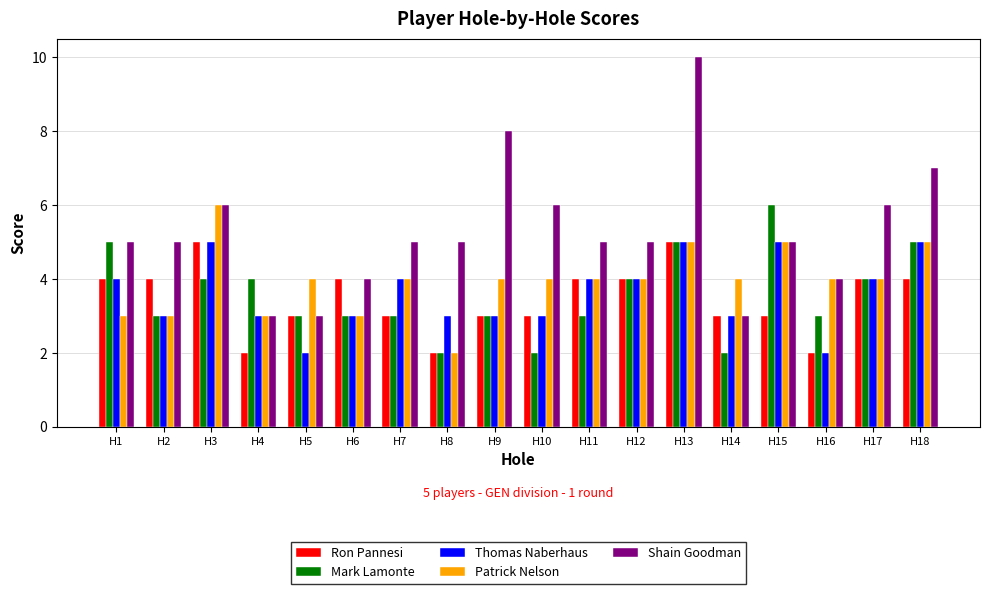

True or false: Mark Lamonte has a value of 1 at H5.

False